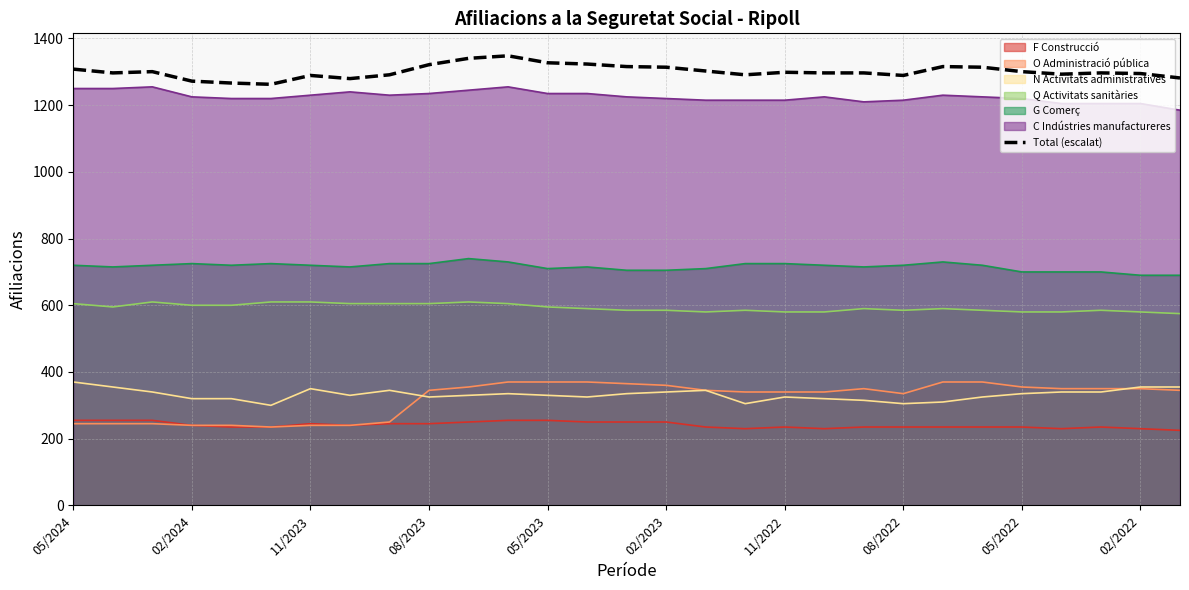

Does the chart display data point markers on the line(s)?

No